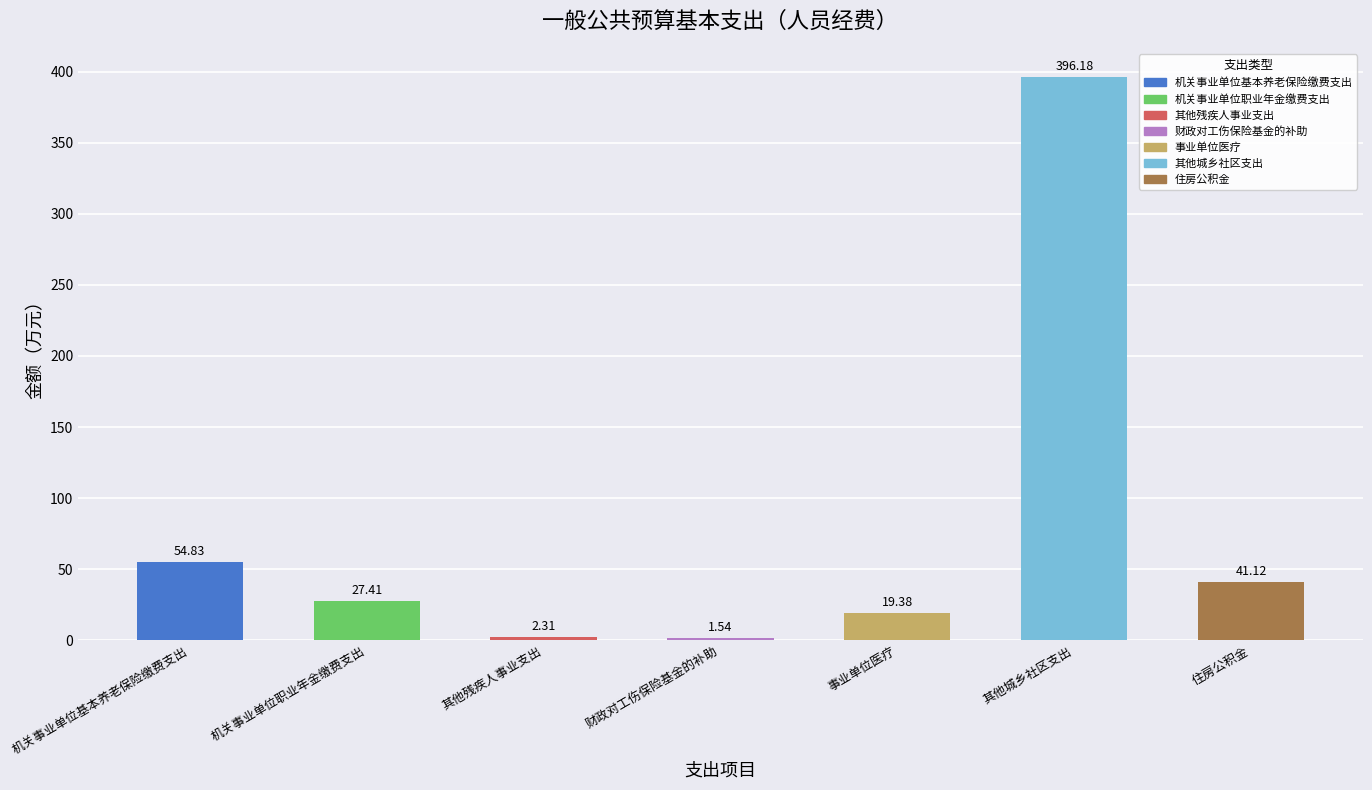

What position from the left is 其他城乡社区支出?

6